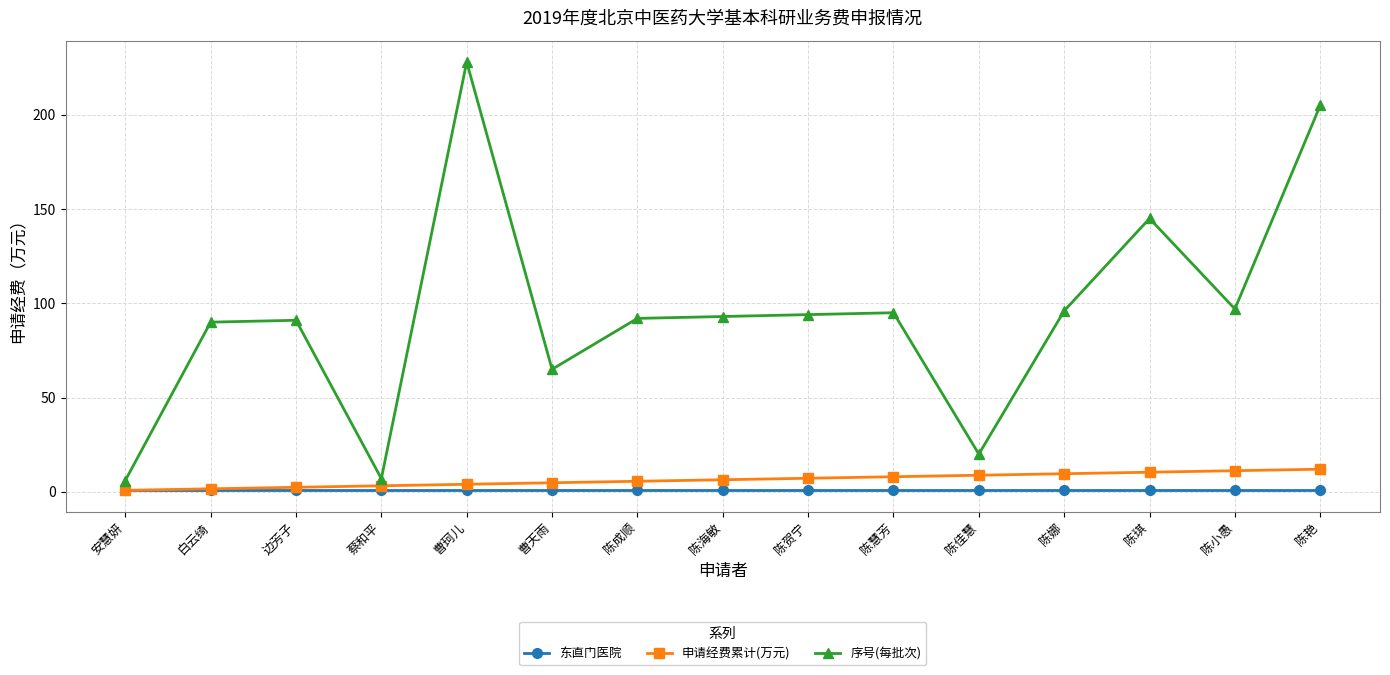

What position from the right is 曹天雨?

10